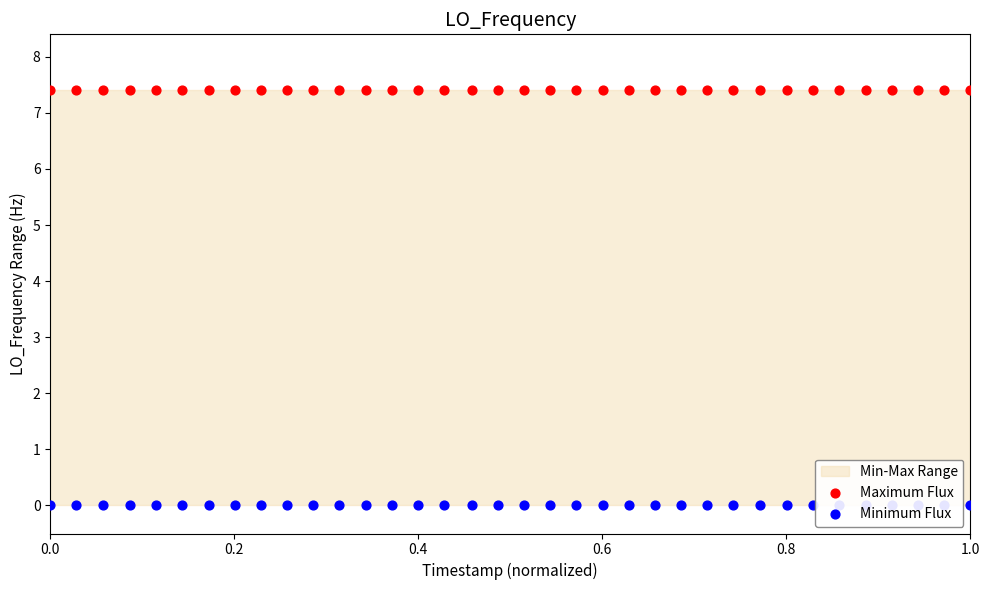

What are all the series names shown in the legend?

Maximum Flux, Minimum Flux